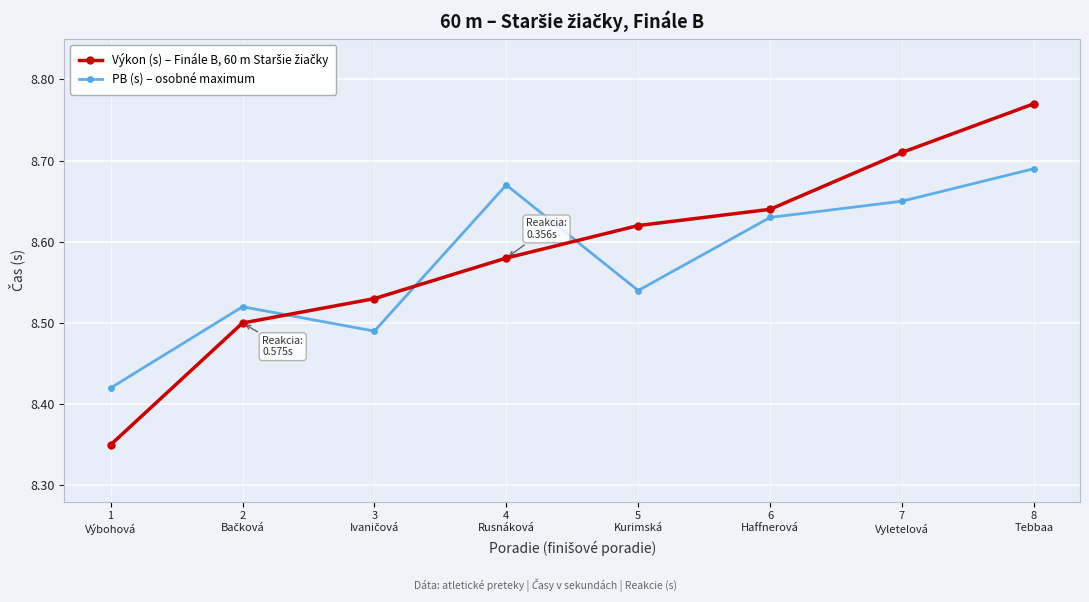

What is the total value across all series at 5
Kurimská?

17.2